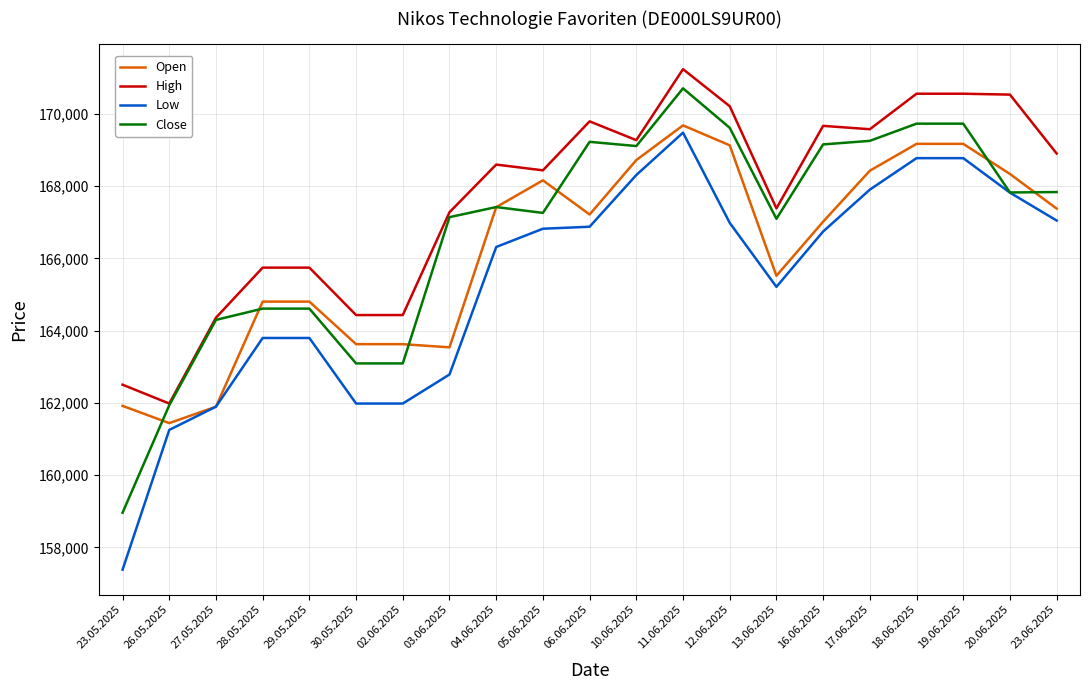

What is the difference between the highest and lowest values at 02.06.2025?

2450